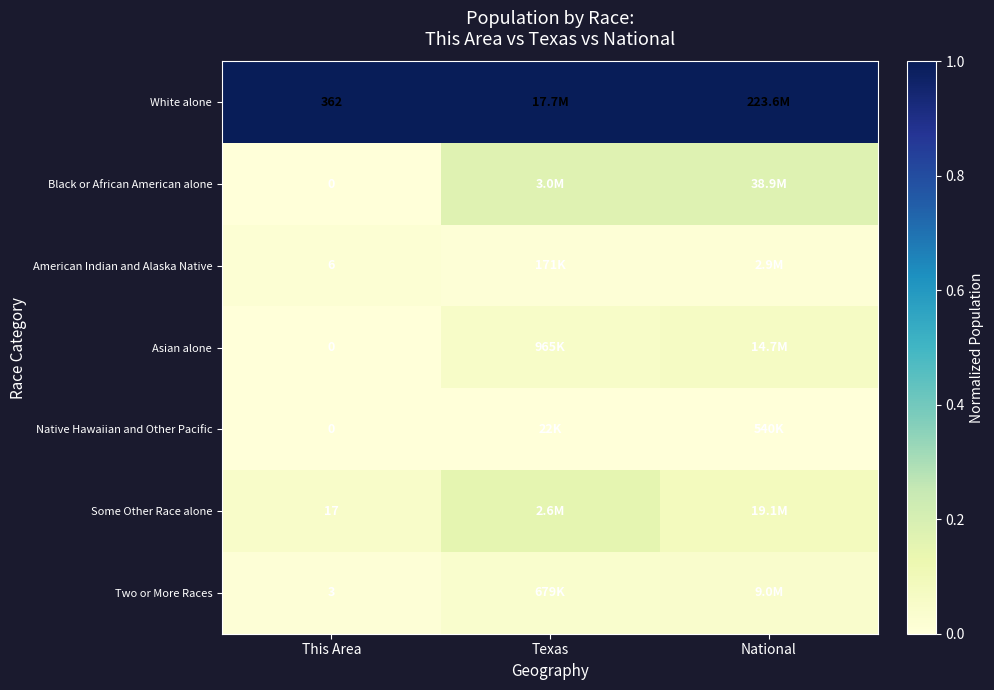

What is the spread (max minus min) of values at Texas?

1.0